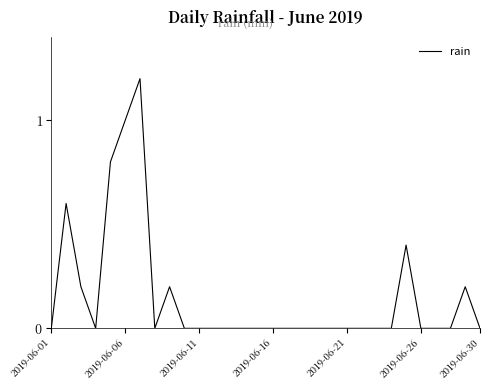

What is the maximum value shown in the chart?

1.2